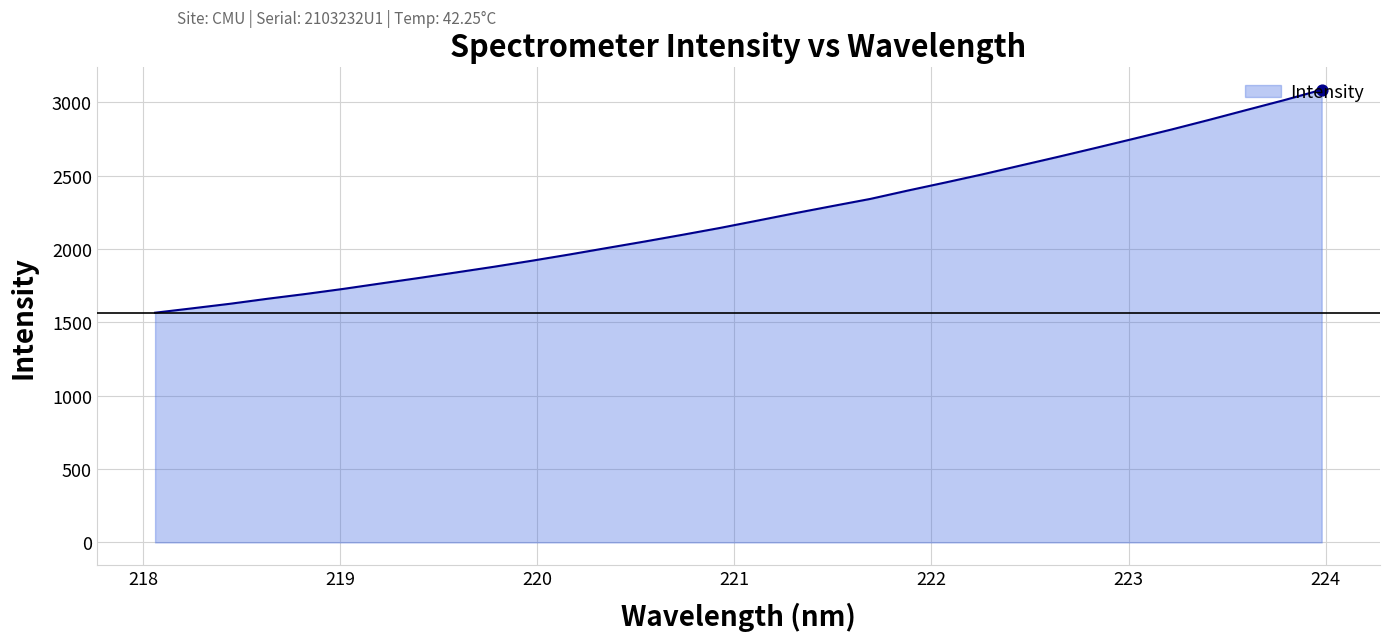

What is the smallest value displayed?

1565.2